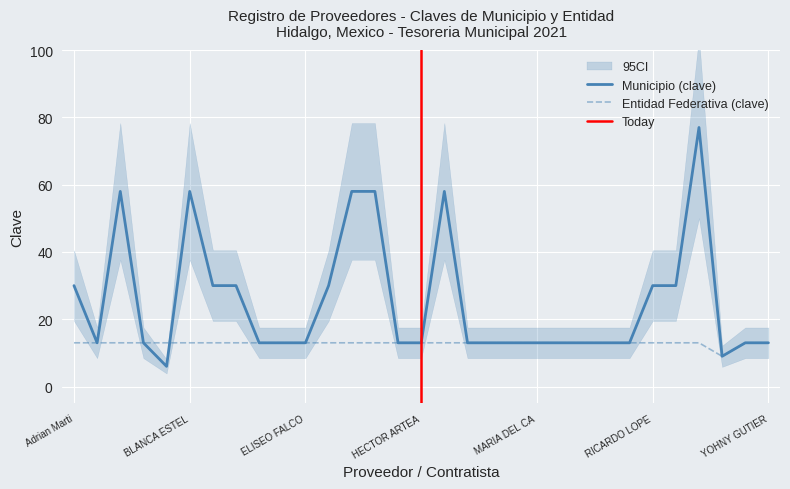

How many data points does each series have?

31